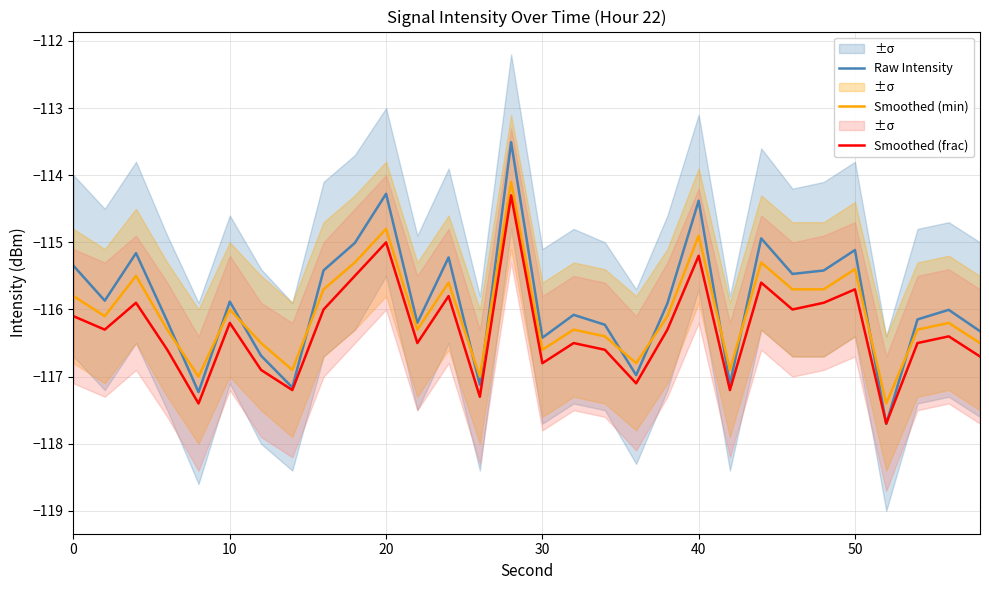

How many lines are shown in the chart?

3